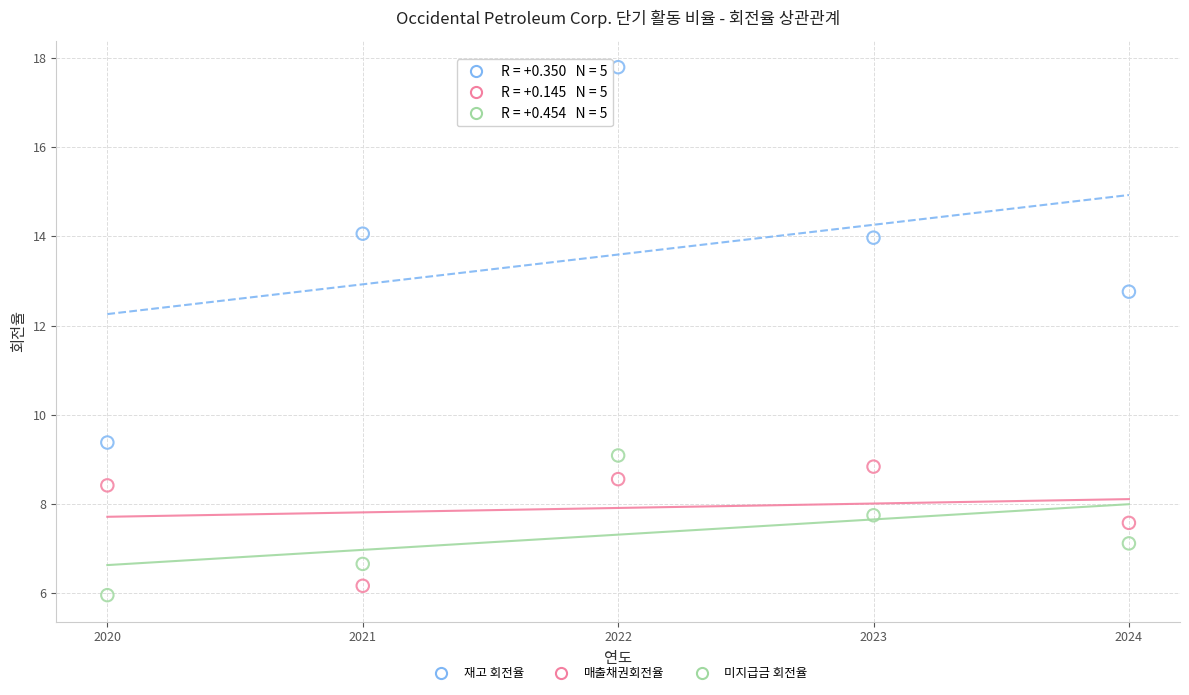

Which series contains the lowest Y value?

미지급금 회전율